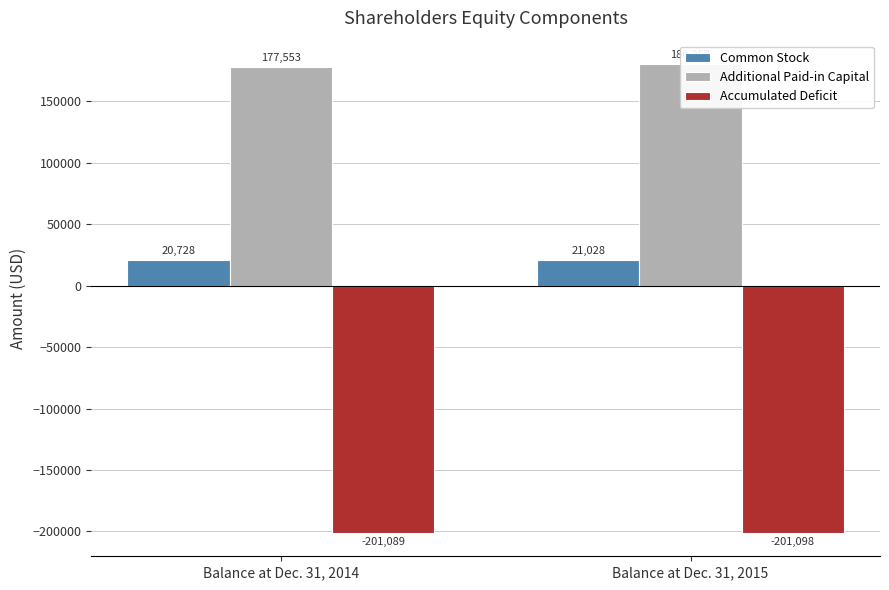

The Additional Paid-in Capital series shows 177553 at Balance at Dec. 31, 2014. True or false?

True